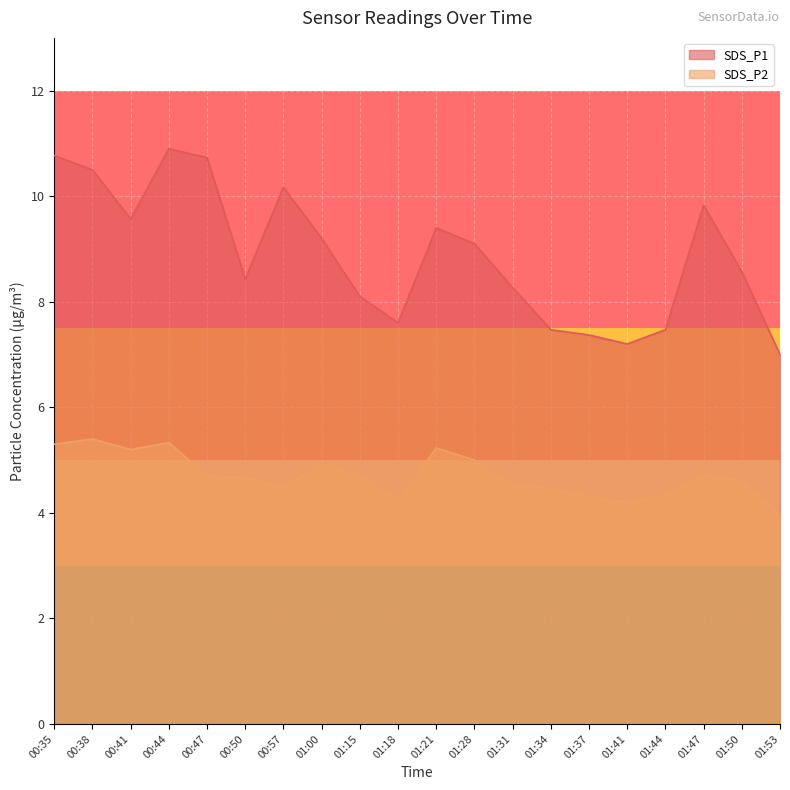

Which series changed the most between 00:44 and 01:37?

SDS_P1